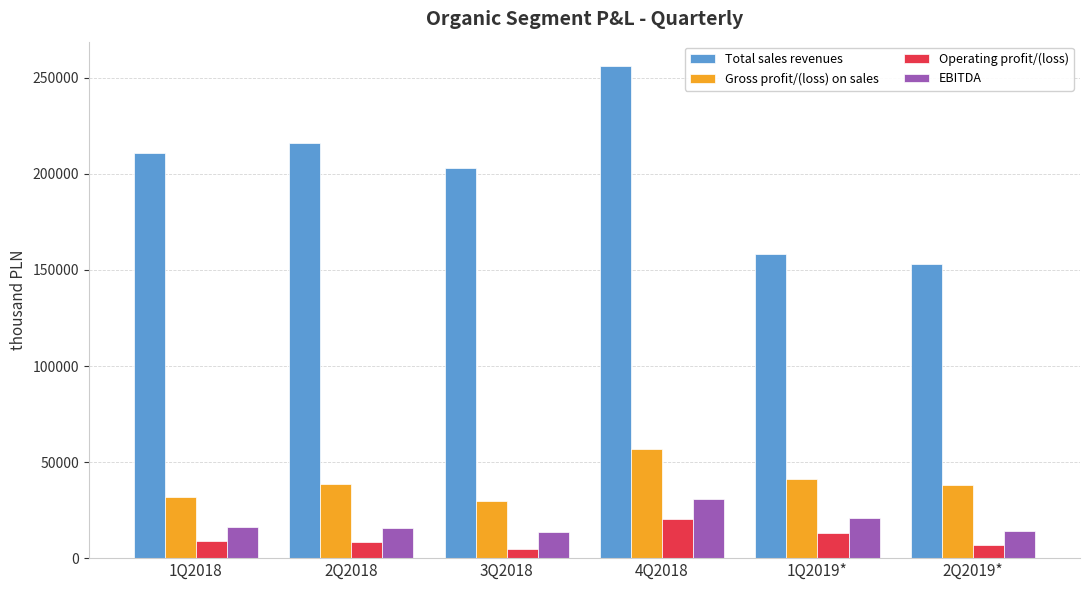

List the labels in order of Total sales revenues value, smallest first.

2Q2019*, 1Q2019*, 3Q2018, 1Q2018, 2Q2018, 4Q2018